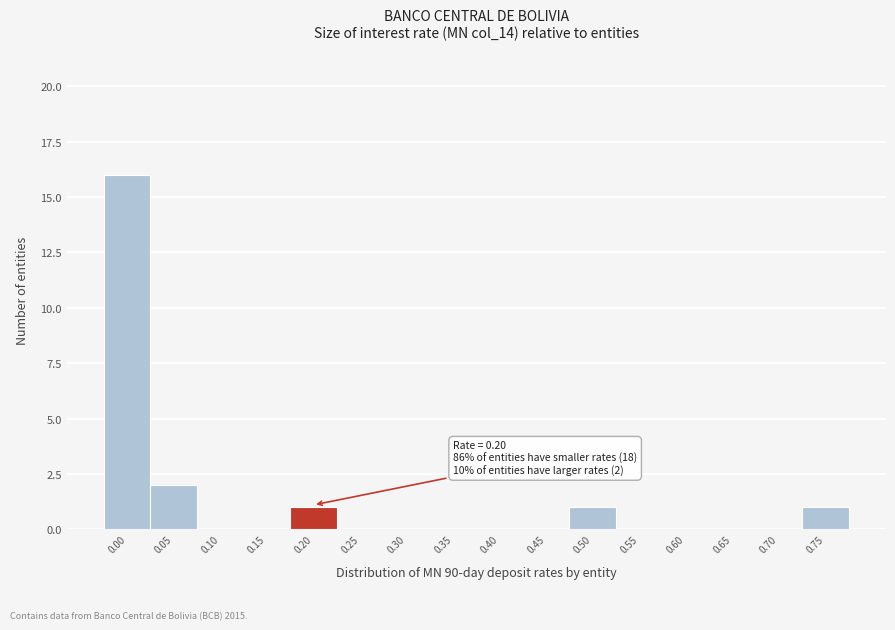

Reading right to left, transcribe all the data shown in this chart.

0.75=1	0.70=0	0.65=0	0.60=0	0.55=0	0.50=1	0.45=0	0.40=0	0.35=0	0.30=0	0.25=0	0.20=1	0.15=0	0.10=0	0.05=2	0.00=16